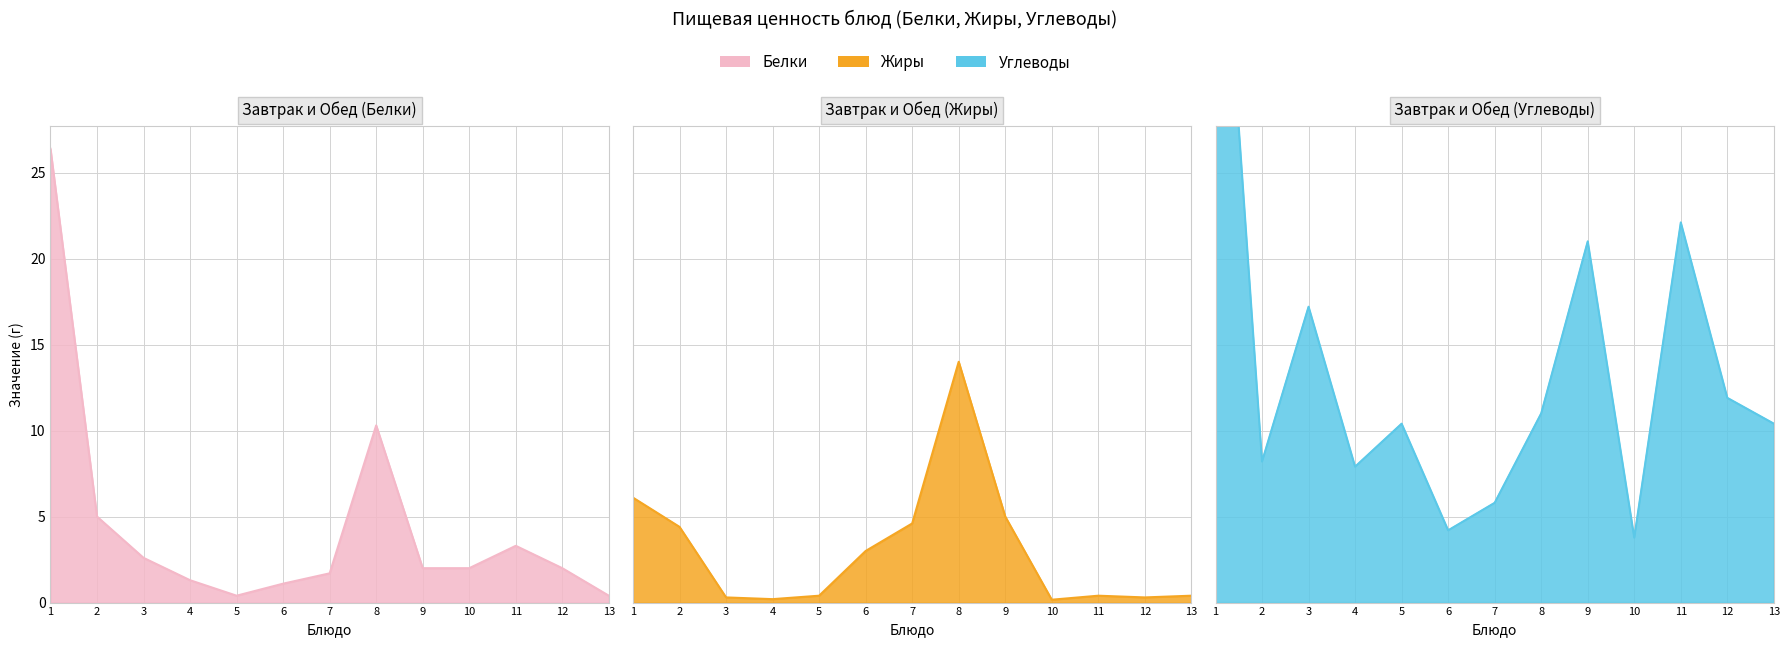

True or false: Белки has a value of 2.0 at 12.

True